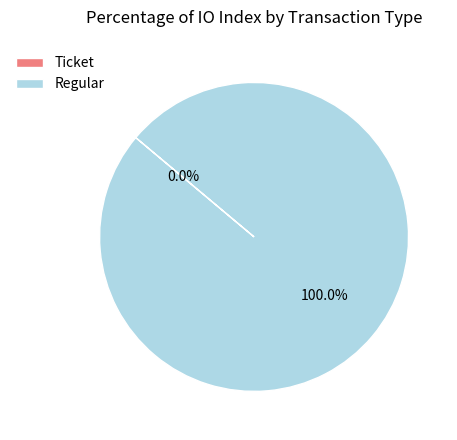

True or false: Regular accounts for 99% of the total.

False